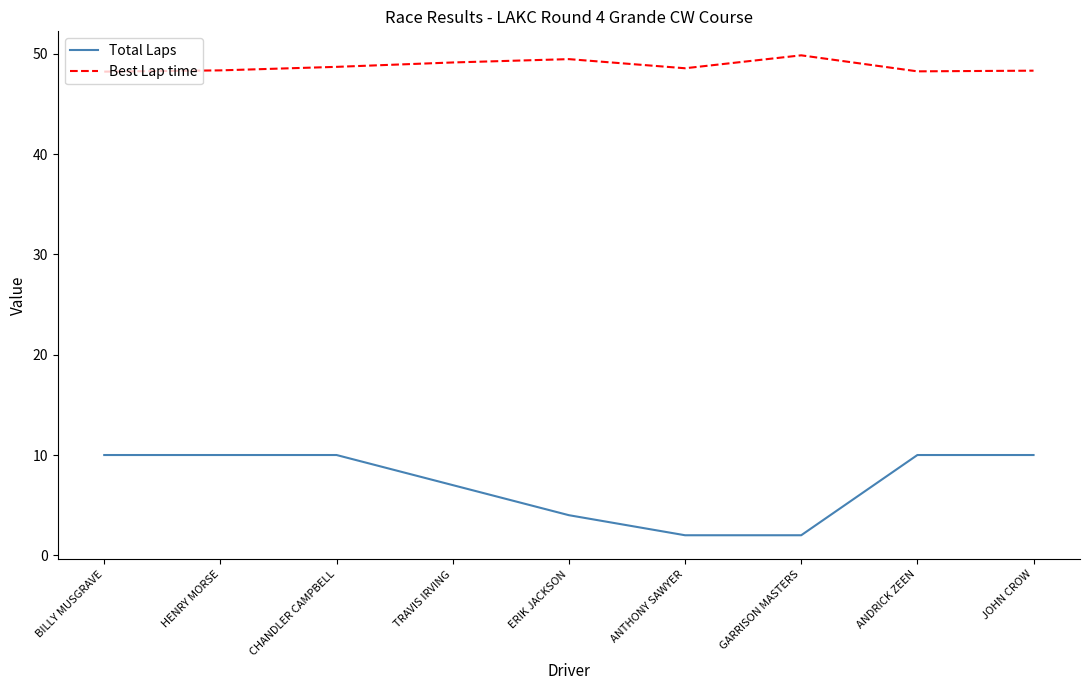

Is it true that Best Lap time equals 49.5 at ERIK JACKSON?

True